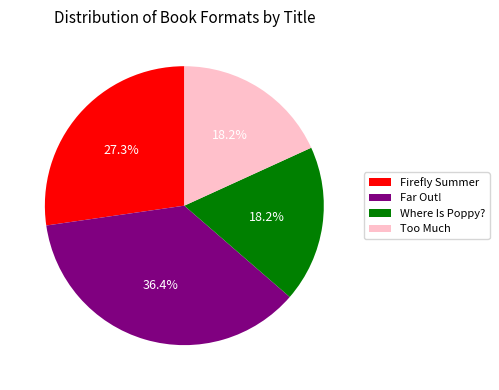

Is it true that Firefly Summer is 19% of the pie?

False